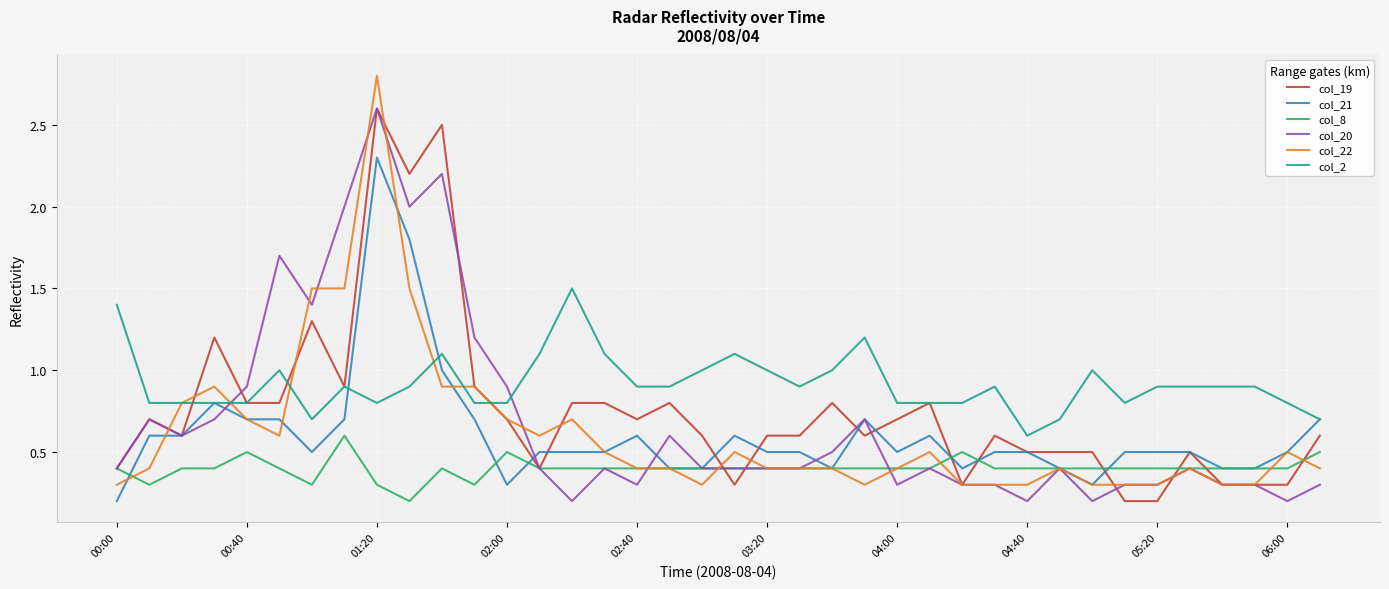

What is the minimum value for col_22?

0.3